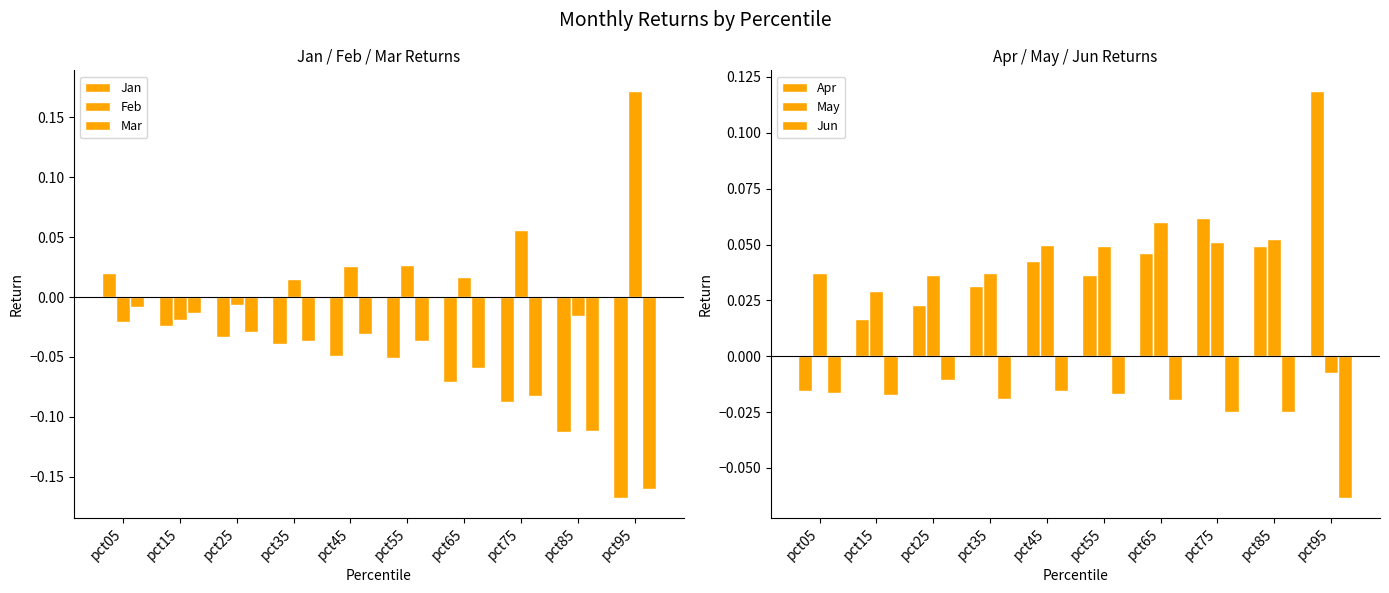

Reading left to right, list all the values displayed in this chart.

Jan: pct05=0.0	pct15=-0.0	pct25=-0.0	pct35=-0.0	pct45=-0.0	pct55=-0.1	pct65=-0.1	pct75=-0.1	pct85=-0.1	pct95=-0.2
Feb: pct05=-0.0	pct15=-0.0	pct25=-0.0	pct35=0.0	pct45=0.0	pct55=0.0	pct65=0.0	pct75=0.1	pct85=-0.0	pct95=0.2
Mar: pct05=-0.0	pct15=-0.0	pct25=-0.0	pct35=-0.0	pct45=-0.0	pct55=-0.0	pct65=-0.1	pct75=-0.1	pct85=-0.1	pct95=-0.2
Apr: pct05=-0.0	pct15=0.0	pct25=0.0	pct35=0.0	pct45=0.0	pct55=0.0	pct65=0.0	pct75=0.1	pct85=0.0	pct95=0.1
May: pct05=0.0	pct15=0.0	pct25=0.0	pct35=0.0	pct45=0.1	pct55=0.0	pct65=0.1	pct75=0.1	pct85=0.1	pct95=-0.0
Jun: pct05=-0.0	pct15=-0.0	pct25=-0.0	pct35=-0.0	pct45=-0.0	pct55=-0.0	pct65=-0.0	pct75=-0.0	pct85=-0.0	pct95=-0.1